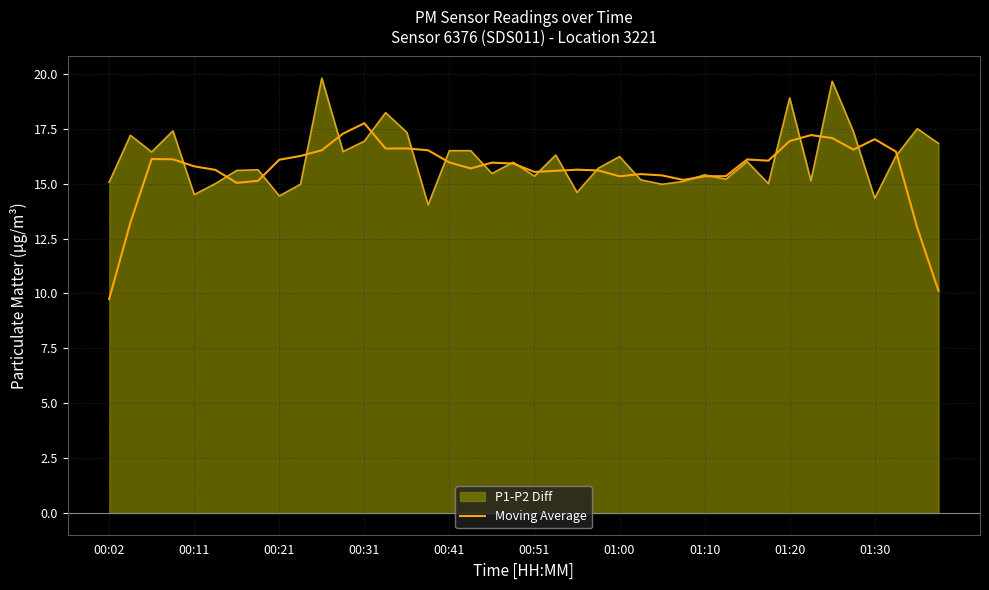

What is the highest value of the Moving Average series?

17.8